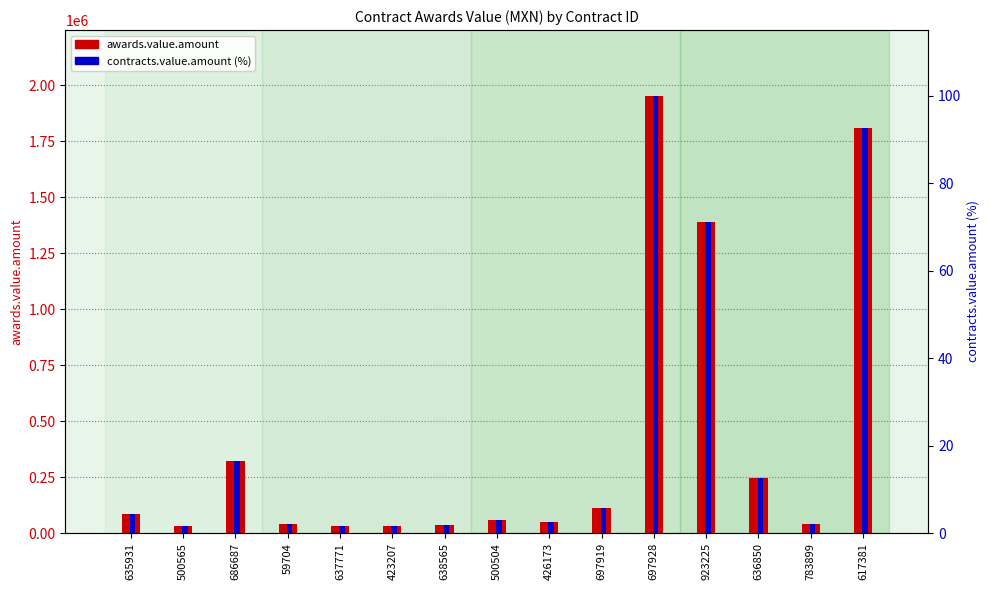

Between 500504 and 697919, which is larger?

697919